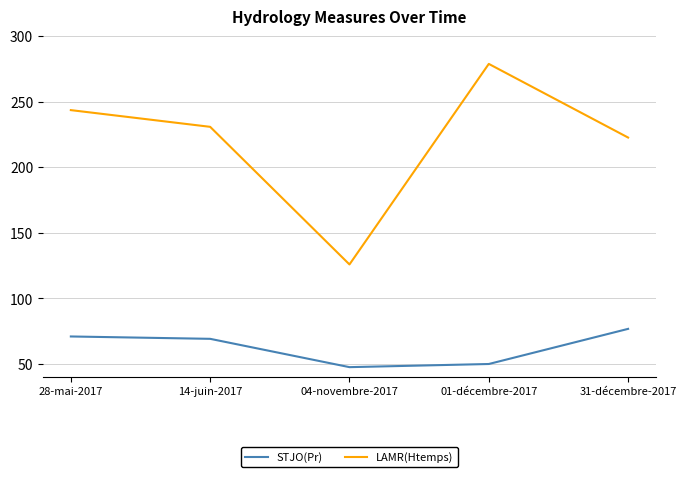

Which series has the widest spread of values?

LAMR(Htemps)